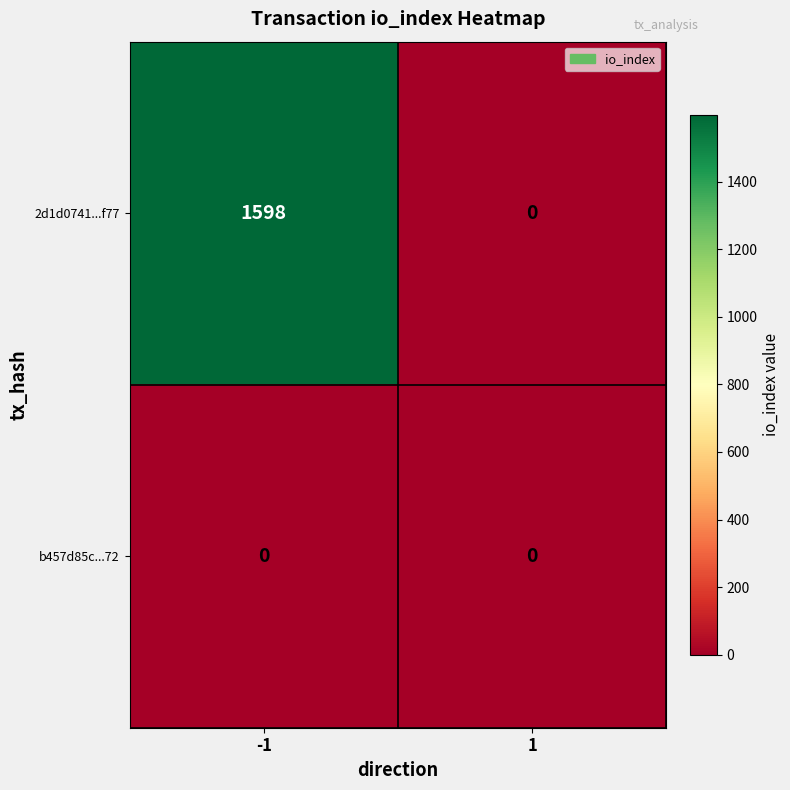

At which category is the sum across all series the highest?

-1